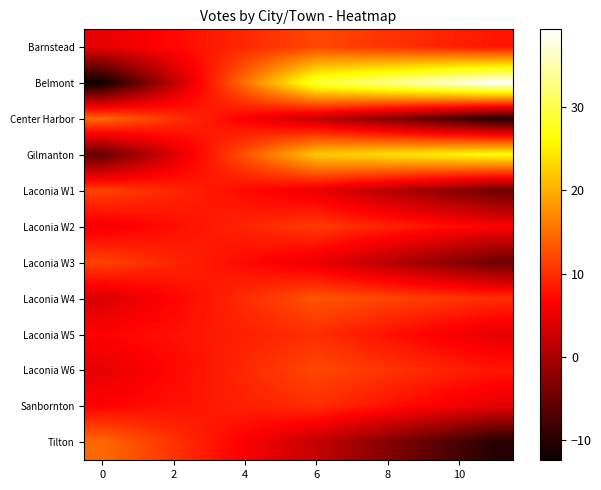

Reading right to left, what are all the values shown in this chart?

Barnstead: 8.1	8.9	9.7	10.5	11.2	12.0	10.8	9.5	8.3	7.1	5.9	4.6
Belmont: 39.3	37.2	35.2	33.1	31.1	29.0	22.1	15.2	8.3	1.4	-5.5	-12.4
Center Harbor: -10.2	-7.8	-5.3	-2.9	-0.4	2.0	4.1	6.2	8.3	10.4	12.5	14.6
Gilmanton: 26.5	25.6	24.7	23.8	22.9	22.0	17.4	12.9	8.3	3.8	-0.8	-5.4
Laconia W1: -4.7	-2.8	-0.8	1.1	3.1	5.0	6.1	7.2	8.3	9.4	10.5	11.6
Laconia W2: 6.3	7.2	8.2	9.1	10.1	11.0	10.1	9.2	8.3	7.4	6.5	5.6
Laconia W3: -4.7	-2.8	-0.8	1.1	3.1	5.0	6.1	7.2	8.3	9.4	10.5	11.6
Laconia W4: 10.0	10.6	11.2	11.8	12.4	13.0	11.4	9.9	8.3	6.8	5.2	3.6
Laconia W5: 4.5	5.6	6.7	7.8	8.9	10.0	9.4	8.9	8.3	7.8	7.2	6.6
Laconia W6: 8.1	8.9	9.7	10.5	11.2	12.0	10.8	9.5	8.3	7.1	5.9	4.6
Sanbornton: 4.5	5.6	6.7	7.8	8.9	10.0	9.4	8.9	8.3	7.8	7.2	6.6
Tilton: -10.2	-7.8	-5.3	-2.9	-0.4	2.0	4.1	6.2	8.3	10.4	12.5	14.6